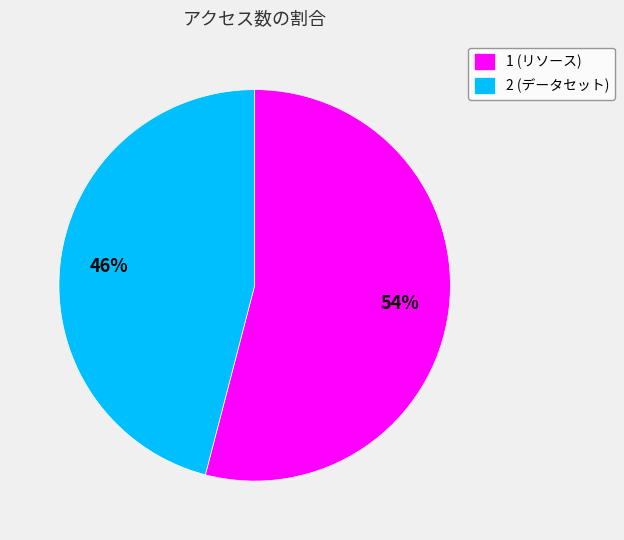

How many segments does this pie chart have?

2